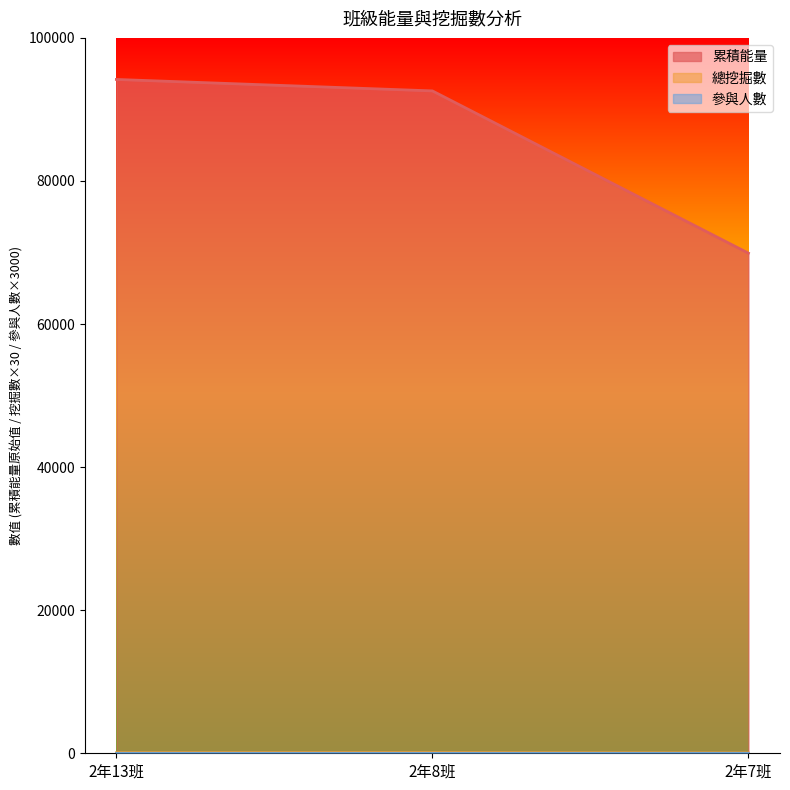

What are all the series names shown in the legend?

累積能量, 總挖掘數, 參與人數